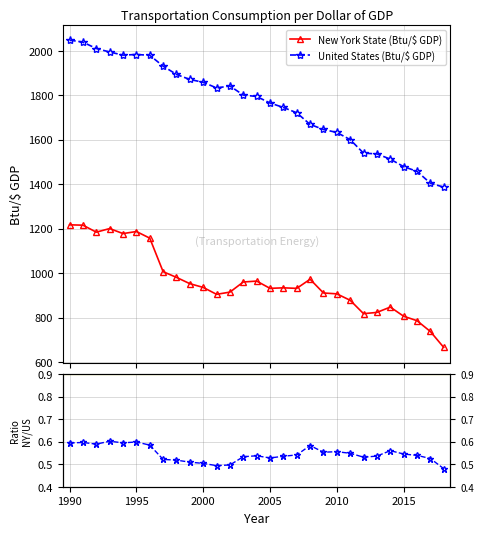

True or false: Ratio NY/US and New York State (Btu/$ GDP) intersect in this chart.

False